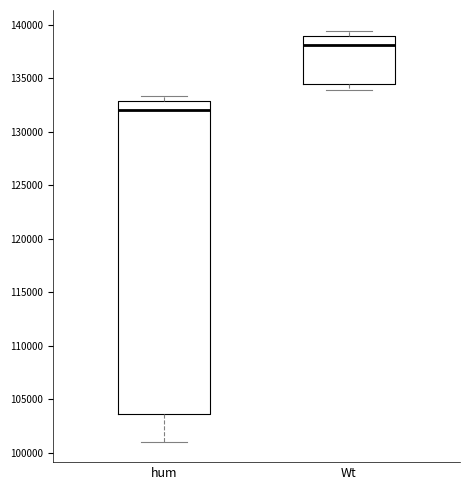

Where does the lower whisker of the box for Wt end on the y-axis? The values are not printed on the chart, so give them approximately, as read against the axis.

134000